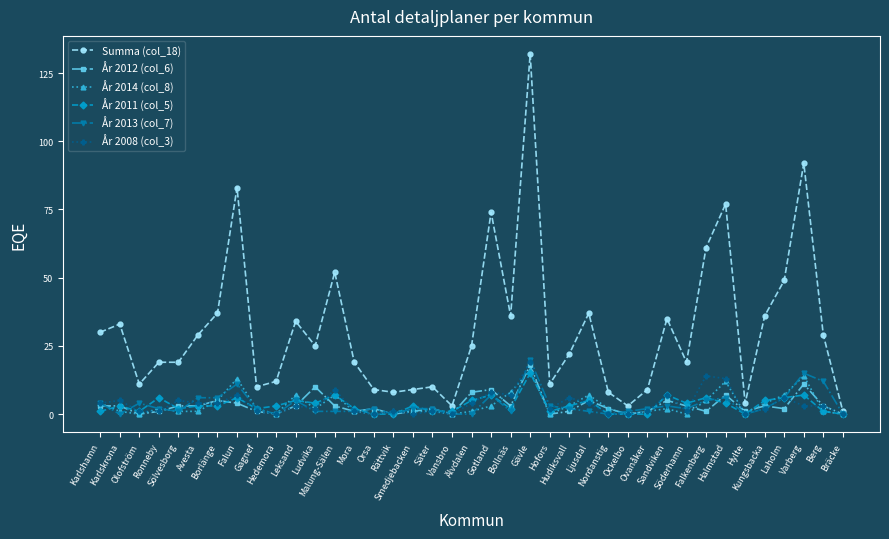

How many categories are shown in the chart?

39